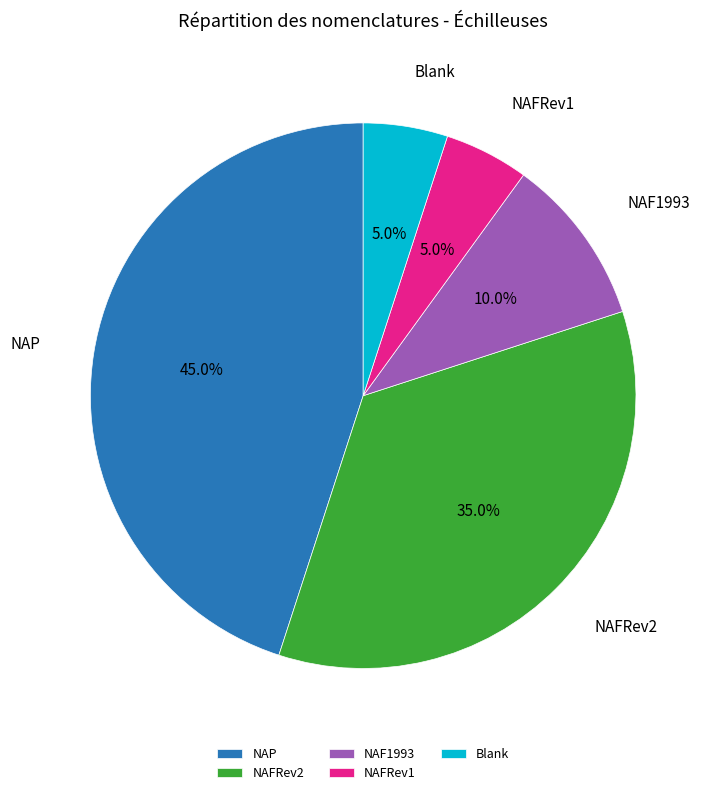

To the nearest percent, what is the difference between the largest and smallest slice percentages?

40%